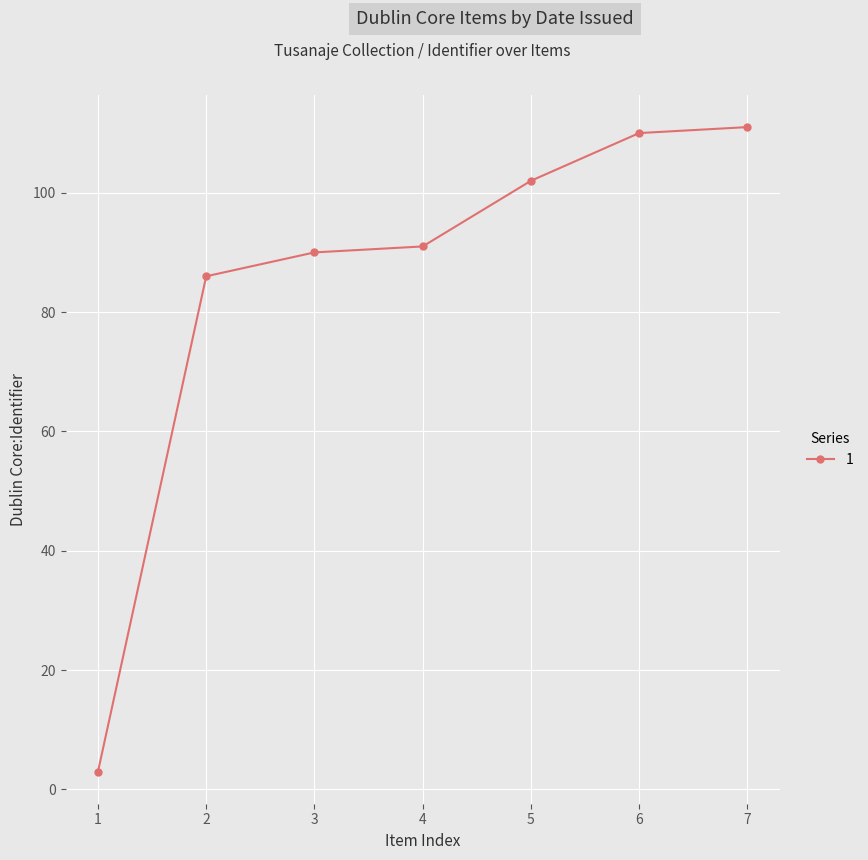

Does the chart display data point markers on the line(s)?

Yes